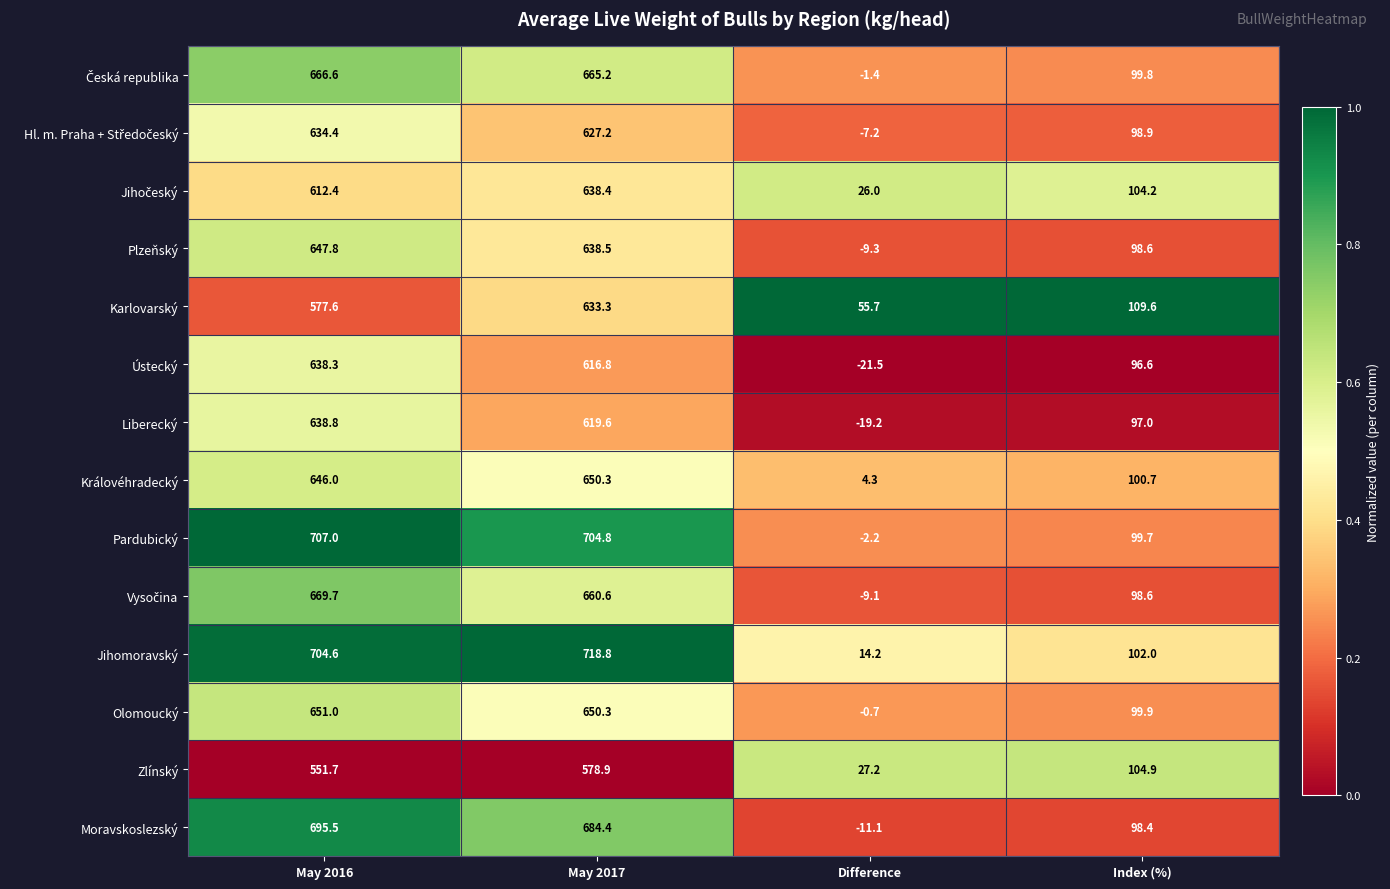

At which label does Ústecký first exceed 616?

May 2016